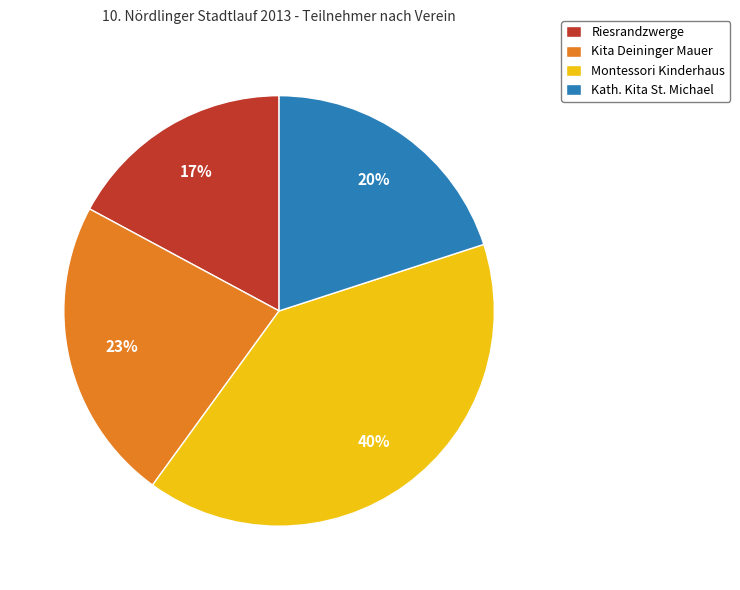

What is the smallest slice in the pie chart?

Riesrandzwerge